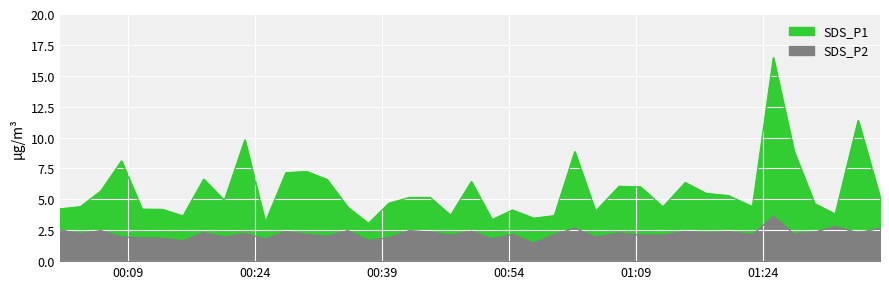

List the series in order of their overall mean, highest first.

SDS_P1, SDS_P2